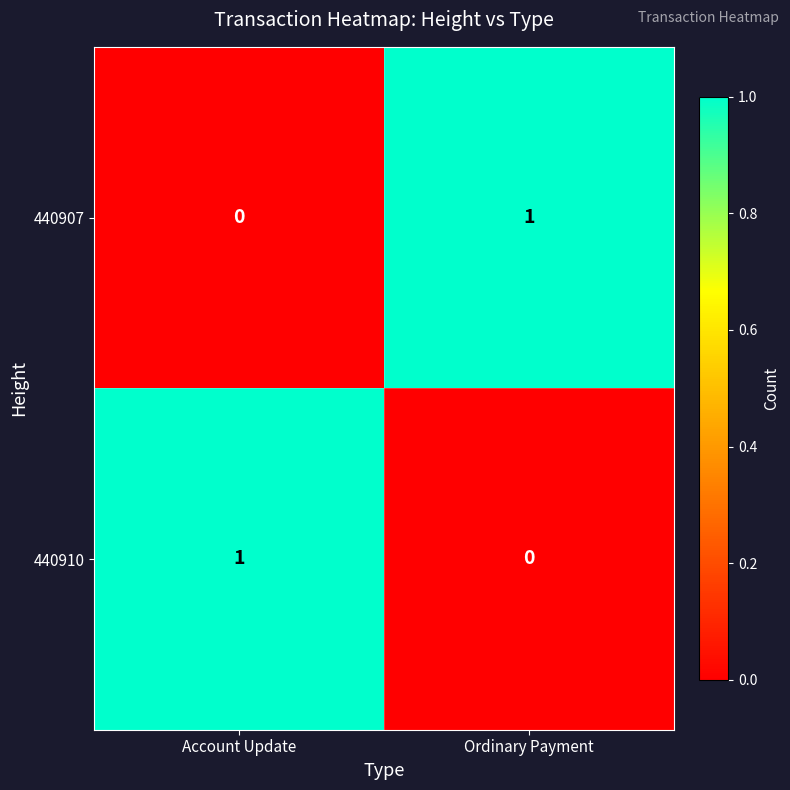

At which label does 440907 reach its minimum?

Account Update